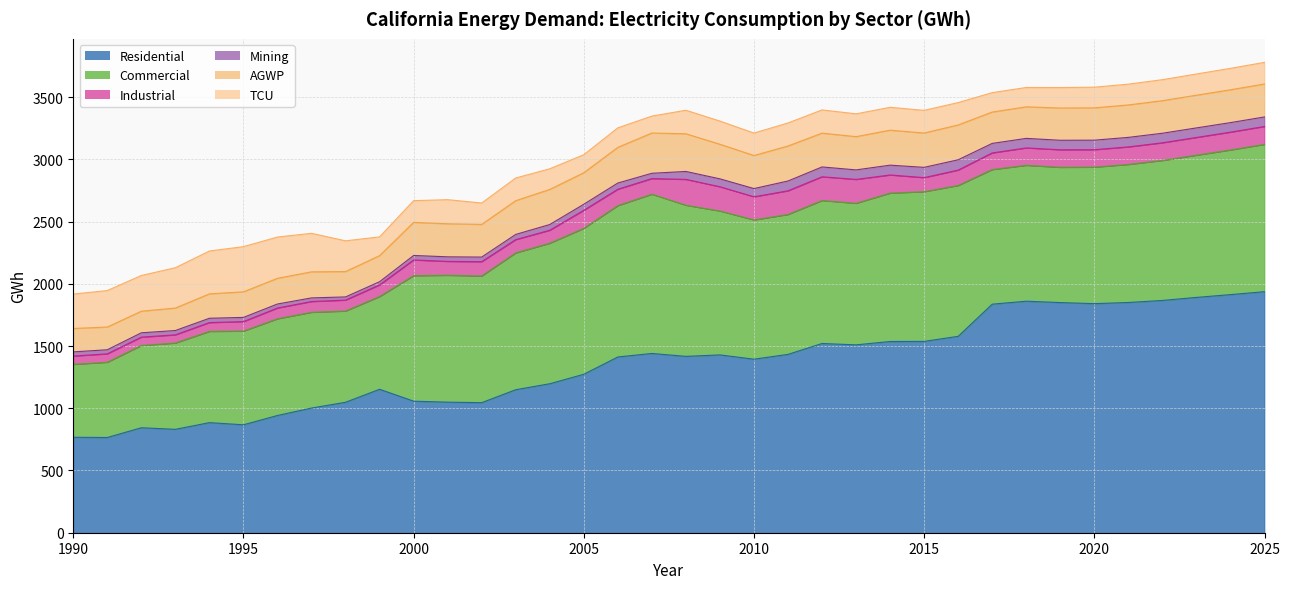

What is the lowest value of the Commercial series?

585.5